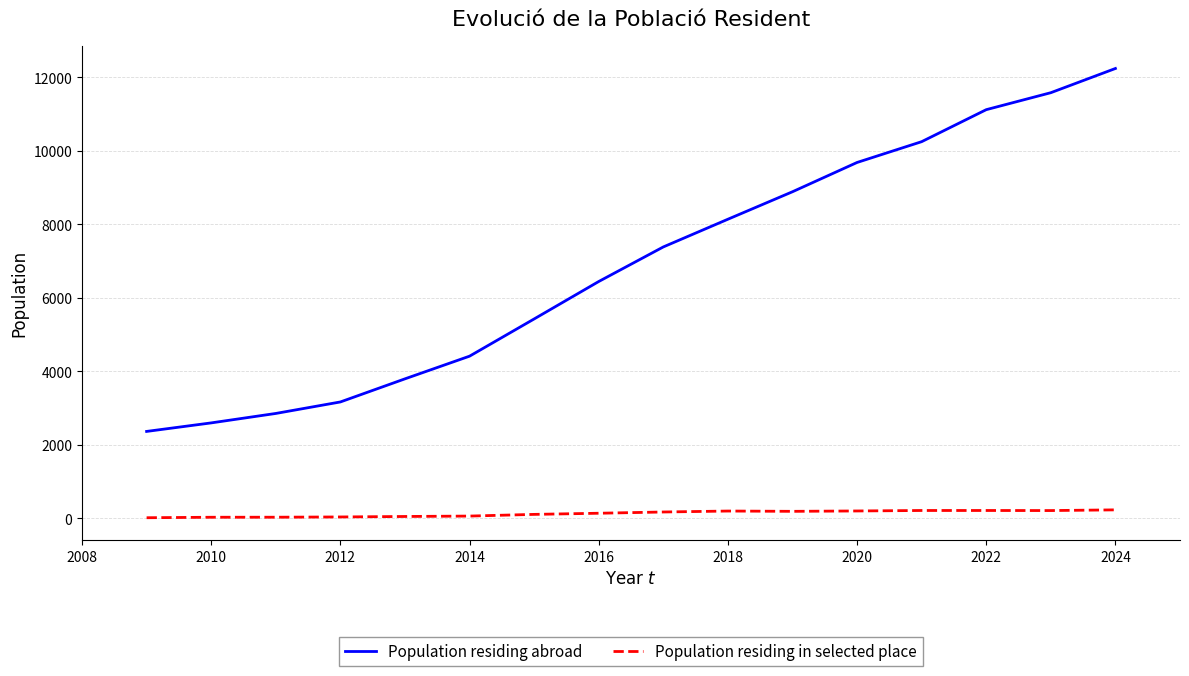

Which series has the largest range (max minus min)?

Population residing abroad